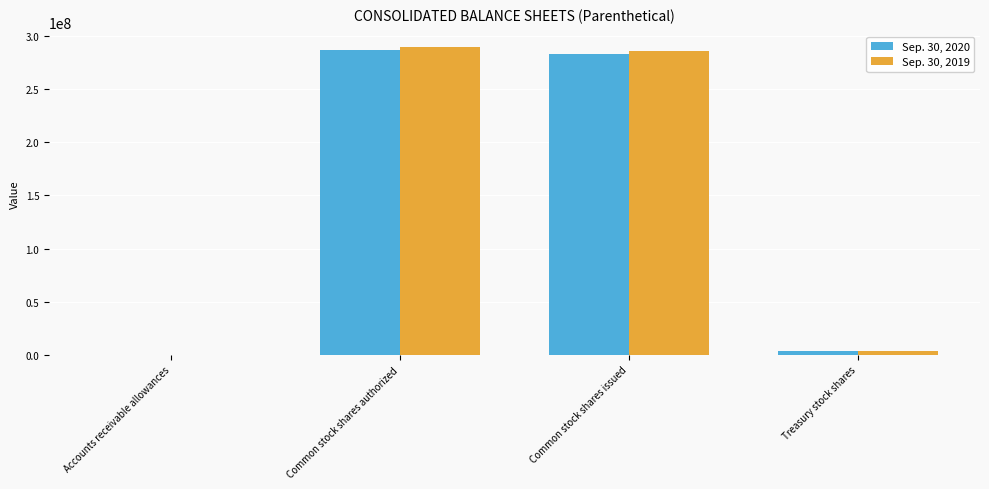

Which series has the widest spread of values?

Sep. 30, 2019